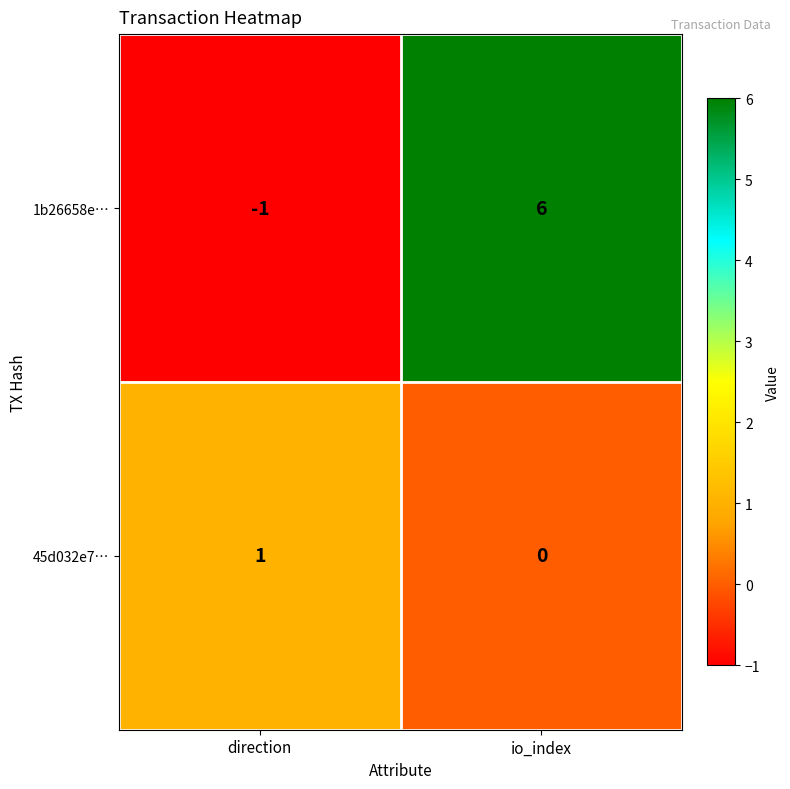

True or false: 1b26658e… has a value of 6 at io_index.

True